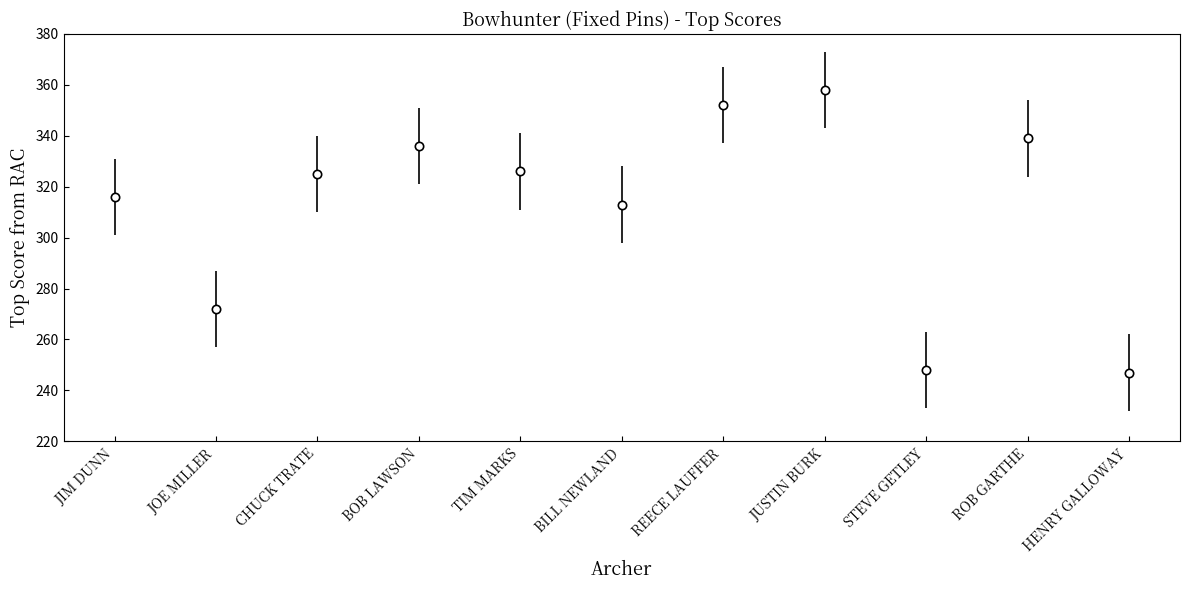

How many values are below 325?

5